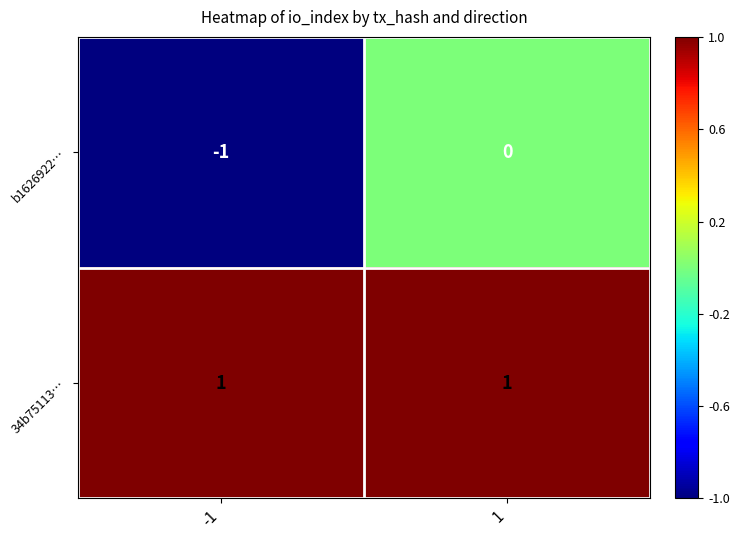

How many categories are shown in the chart?

2